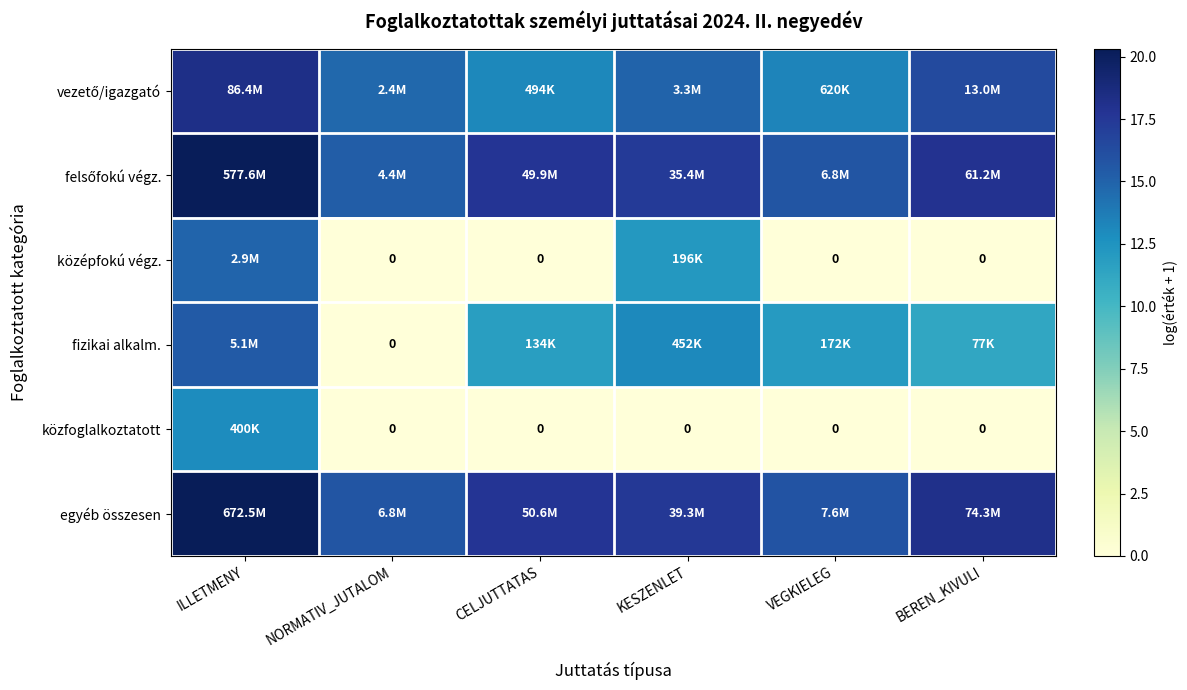

How many data points in egyéb összesen are above 17?

4